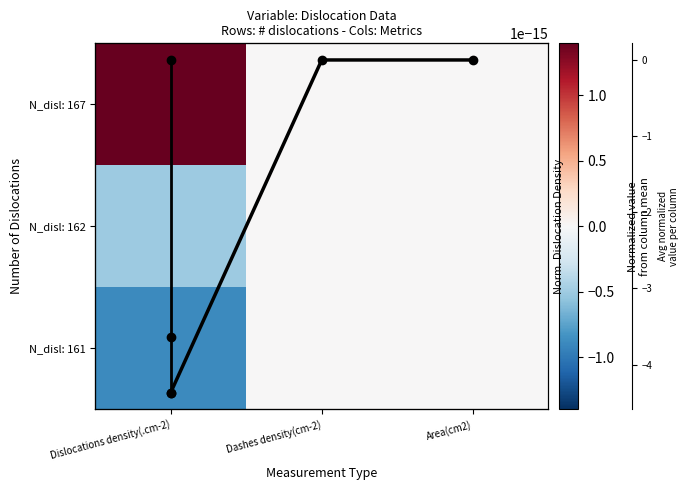

What is the maximum value shown in the chart?

1.4